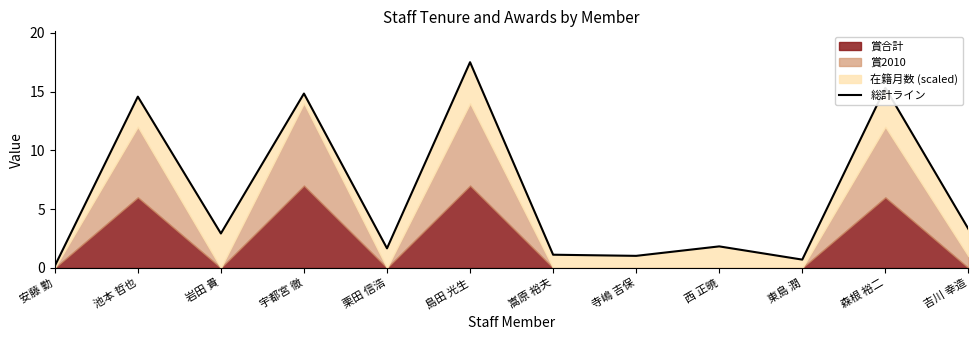

Between 嵩原 裕夫 and 東島 潤, which is larger?

嵩原 裕夫